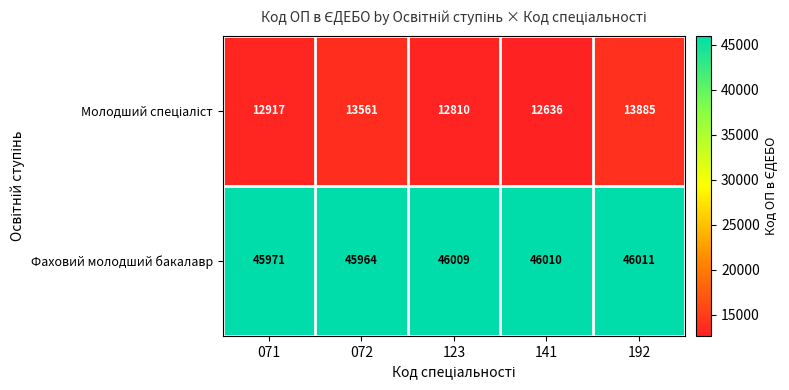

At which label is Фаховий молодший бакалавр closest to 45987?

071